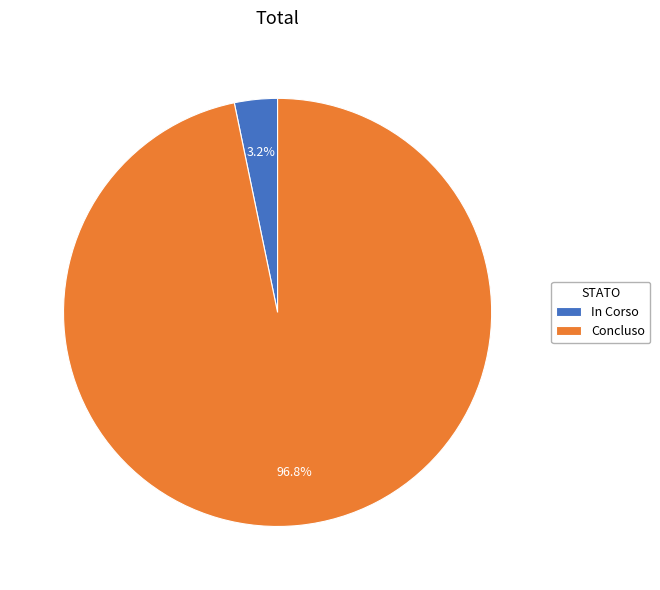

Which has a higher value, In Corso or Concluso?

Concluso